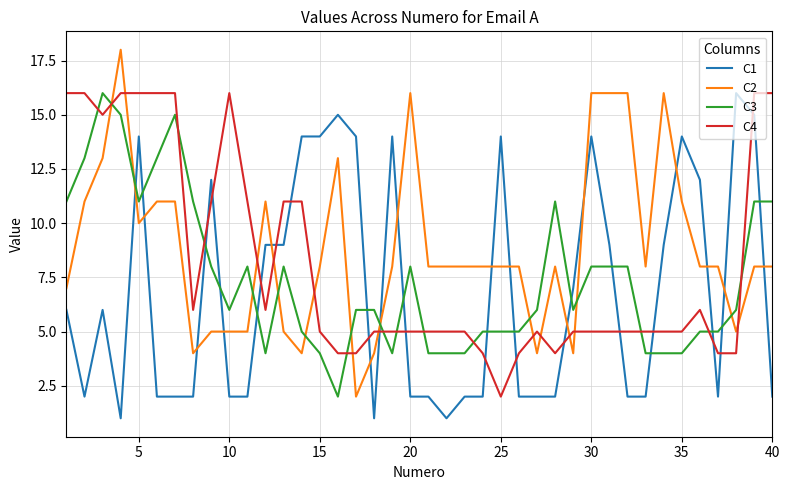

True or false: C4 and C3 intersect in this chart.

True